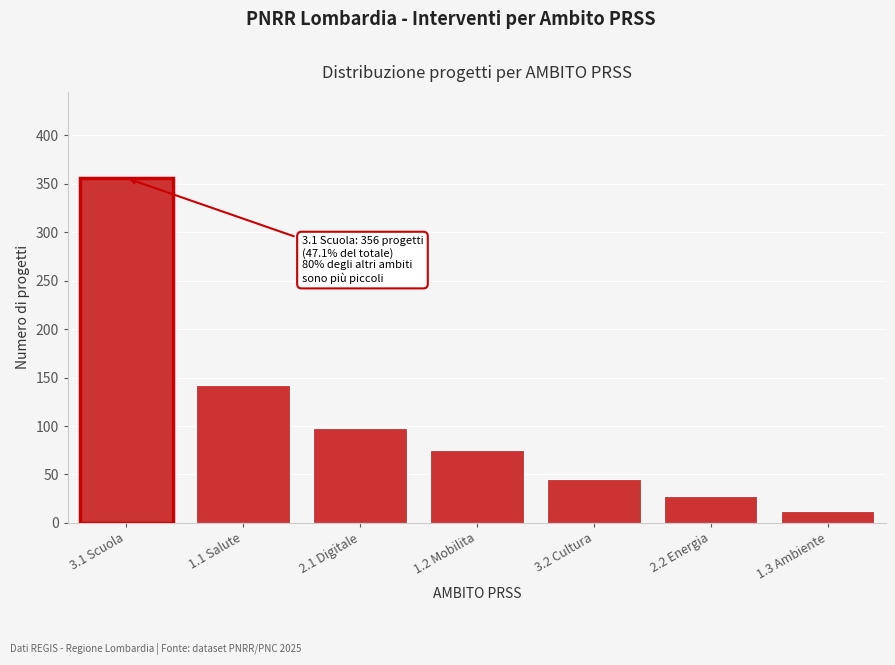

Reading left to right, extract all data points from this chart.

356	142	98	75	45	28	12